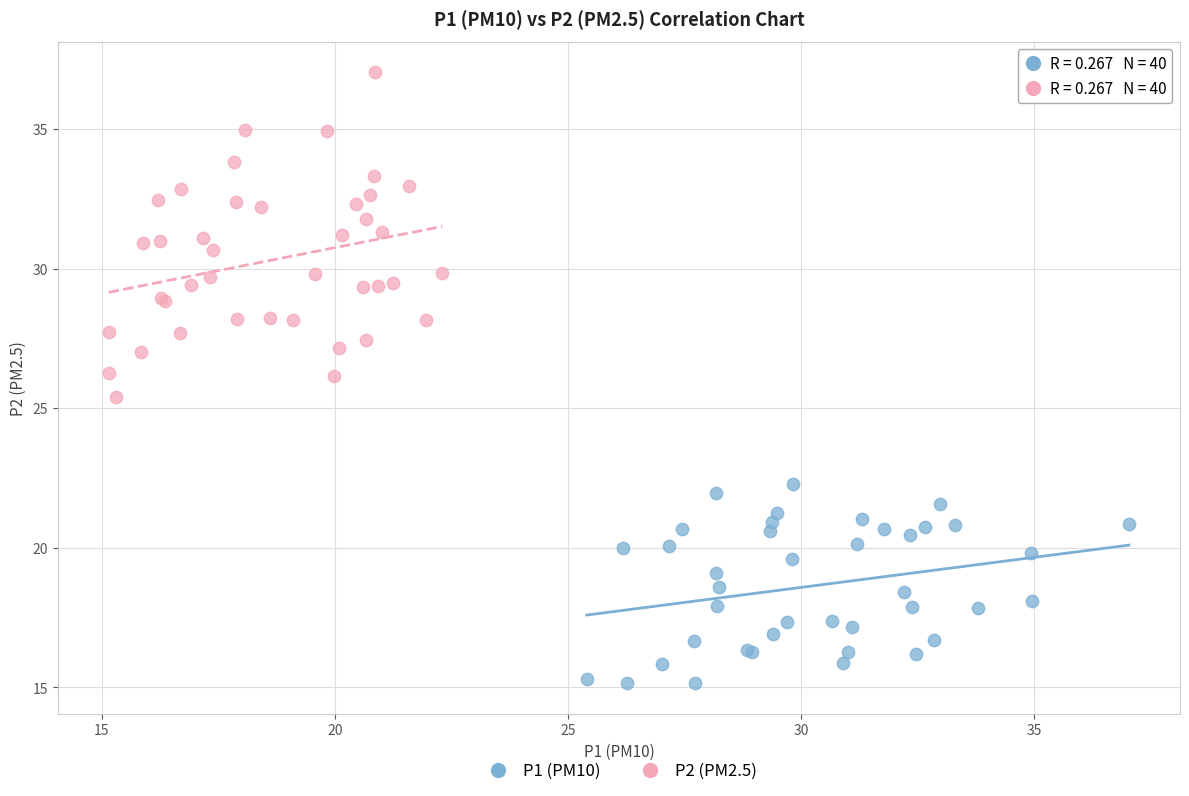

Which series has the largest Y range (max minus min)?

P2 (PM2.5)